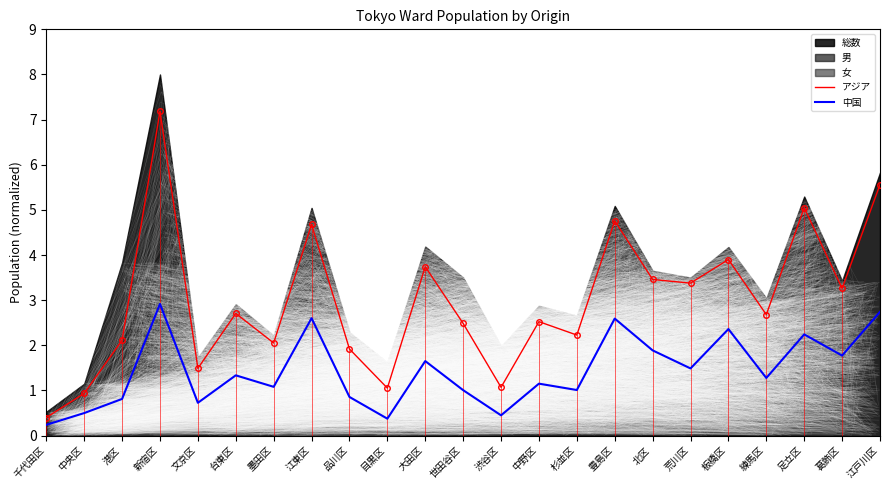

The 中国 series shows 1.2 at 中野区. True or false?

True